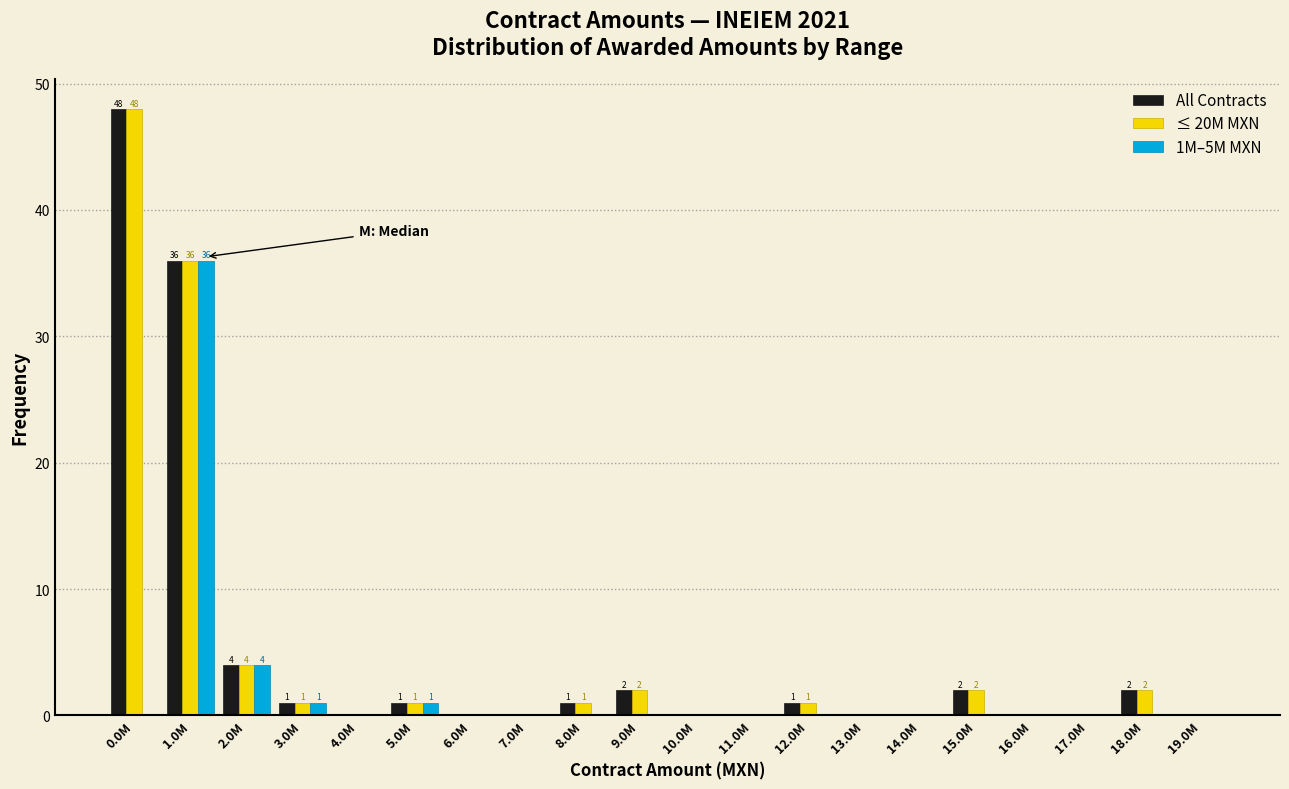

At which category does the chart reach its peak across all series?

0.0M